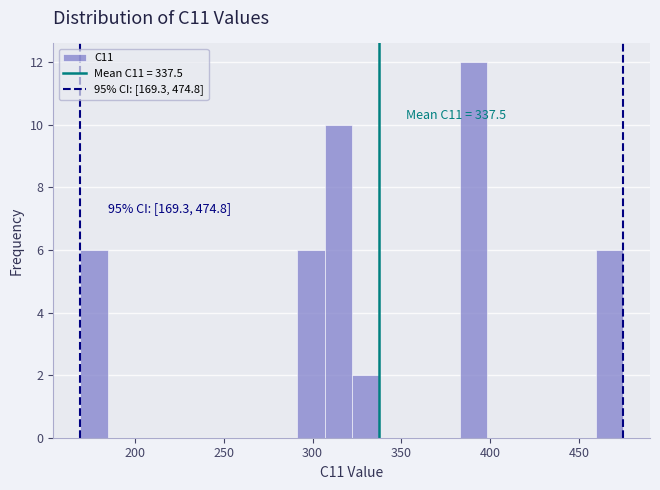

Around what value on the x-axis is the tallest bar? Give the approximate position of its centre, as read against the axis.

390